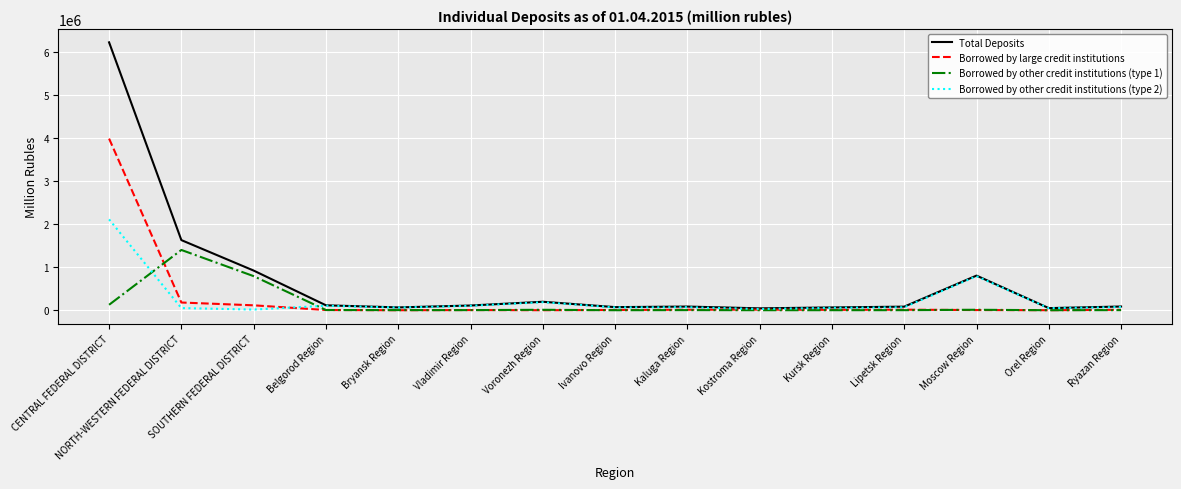

What is the total value across all series at Belgorod Region?

228606